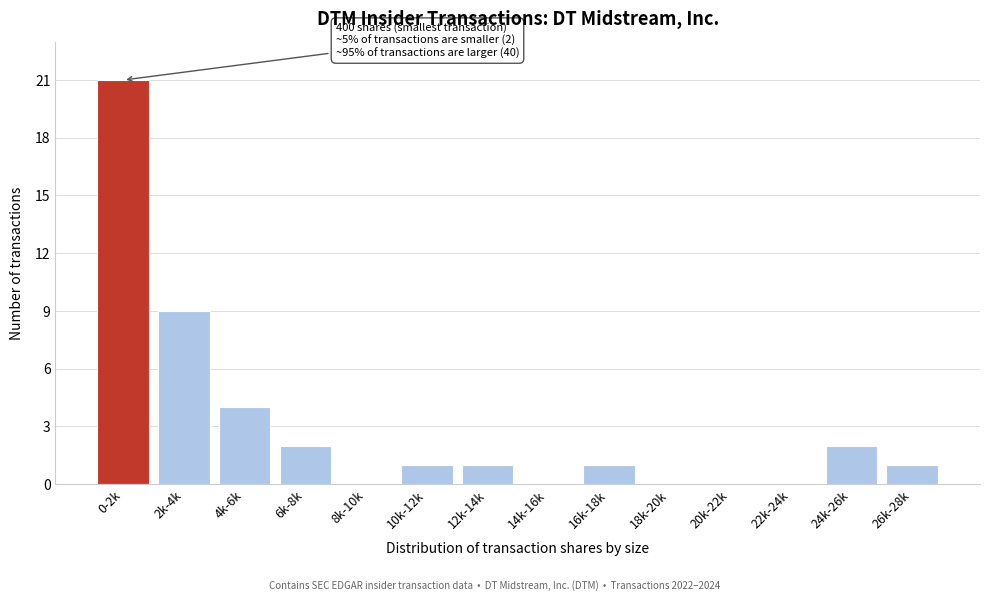

Reading left to right, what are all the values shown in this chart?

0-2k=21	2k-4k=9	4k-6k=4	6k-8k=2	8k-10k=0	10k-12k=1	12k-14k=1	14k-16k=0	16k-18k=1	18k-20k=0	20k-22k=0	22k-24k=0	24k-26k=2	26k-28k=1